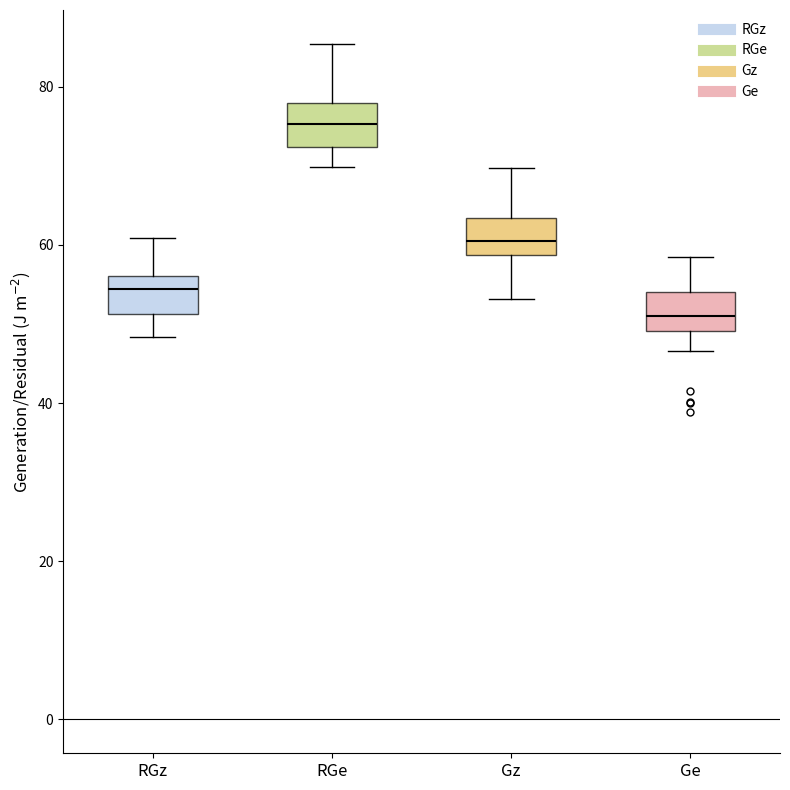

Reading left to right, read every box against the y-axis: the position of its median line, the range the box covers, and the ends of its whiskers. The values are not printed on the chart, so give them approximately, as read against the axis.

RGz: median 54, box 52 to 56, whiskers 48 to 60
RGe: median 76, box 72 to 78, whiskers 70 to 86
Gz: median 60, box 58 to 64, whiskers 54 to 70
Ge: median 52, box 50 to 54, whiskers 46 to 58